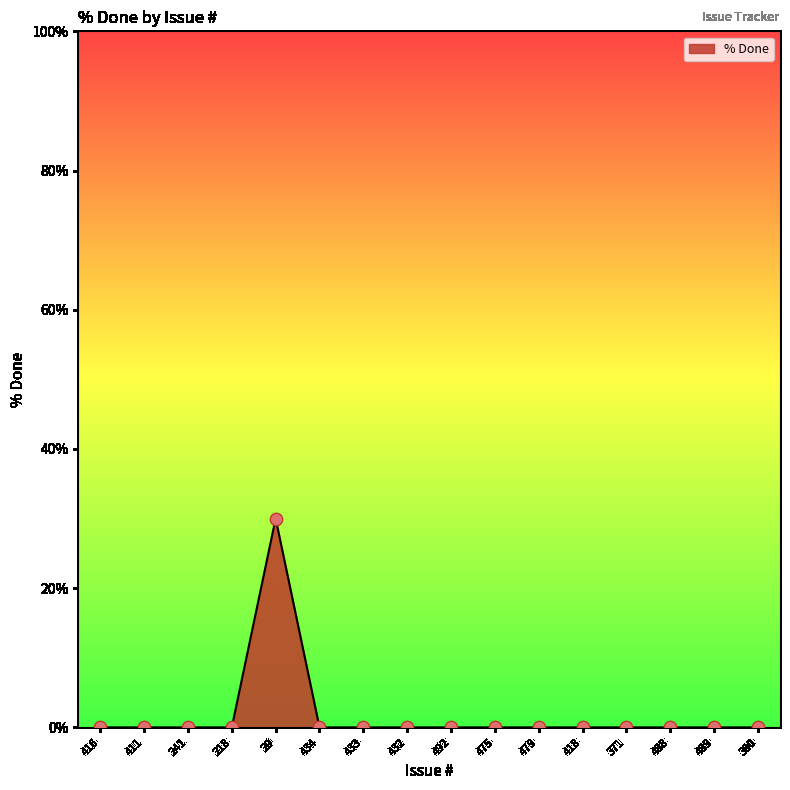

Which has a higher value, 29 or 241?

29